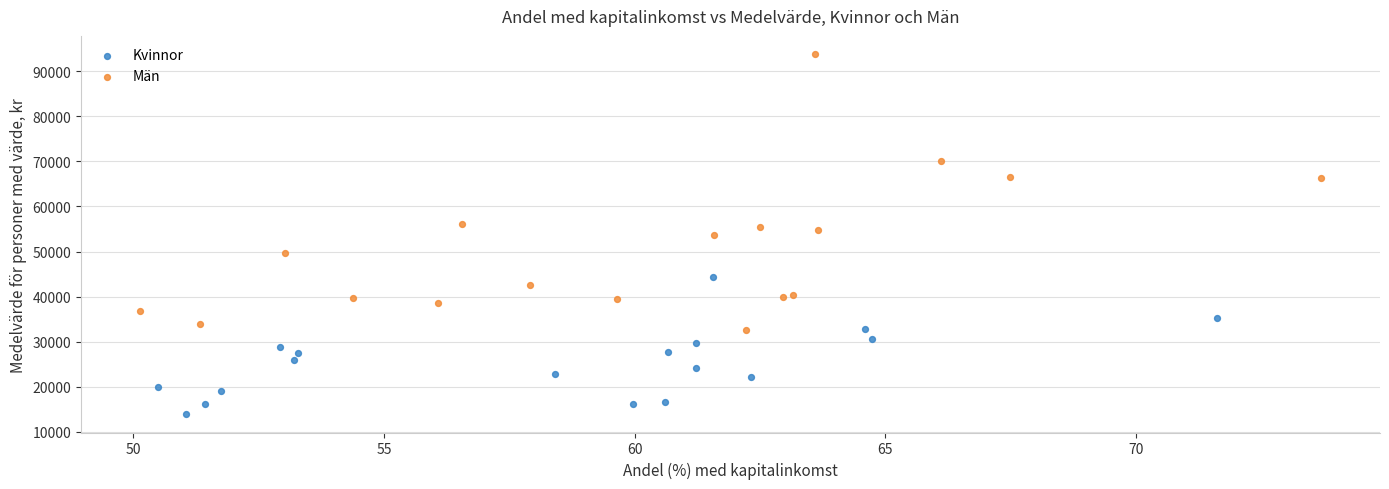

Which series has the widest spread of Y values?

Män